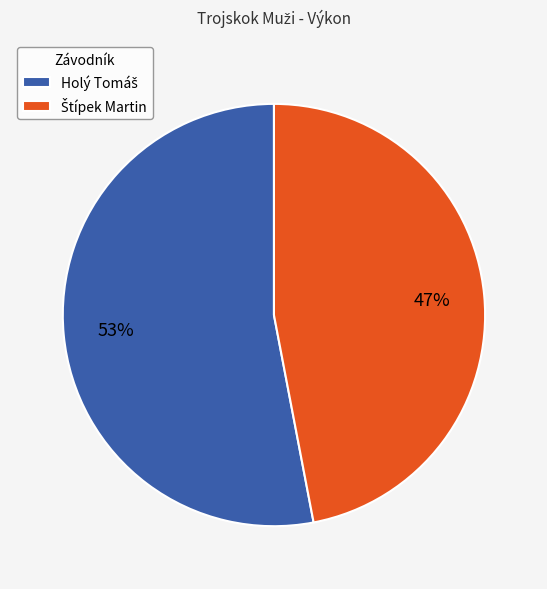

To the nearest percent, what is the average slice percentage?

50%